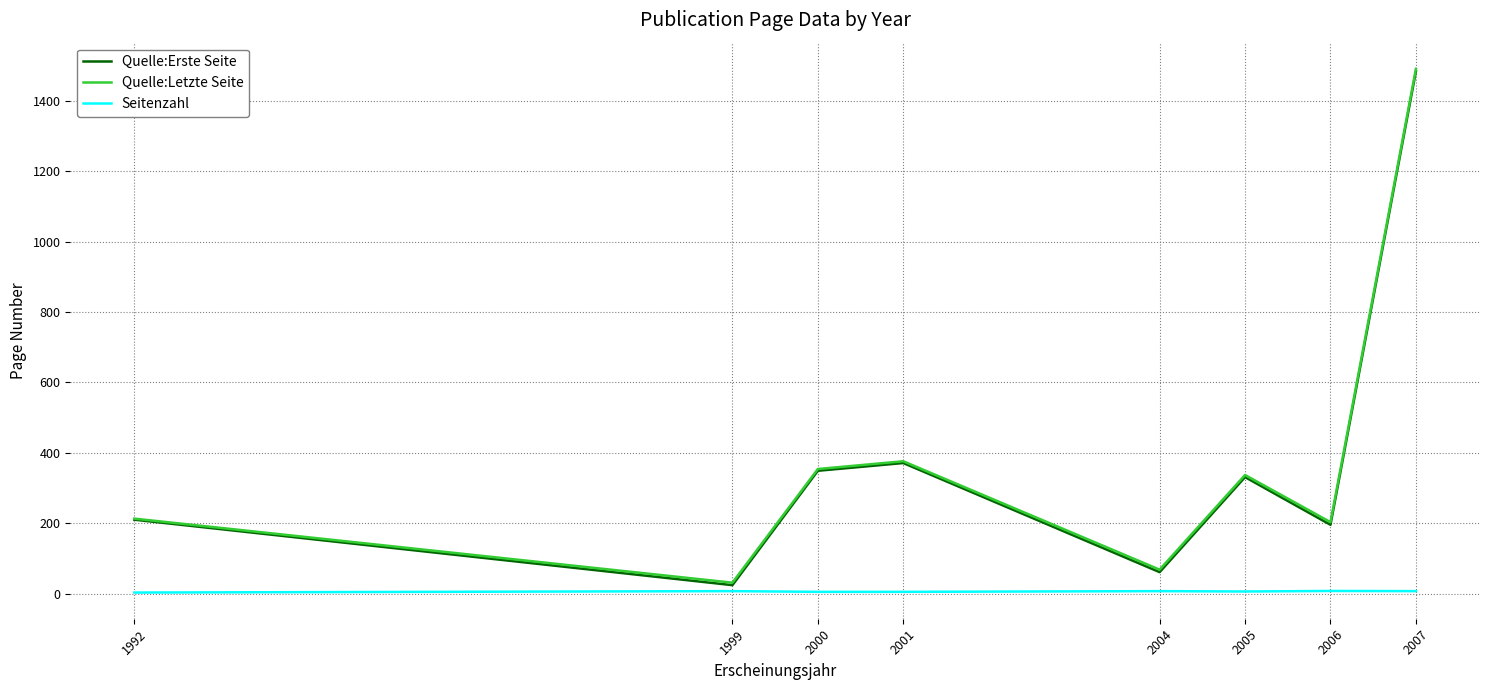

Which category has the highest value across all series?

2007